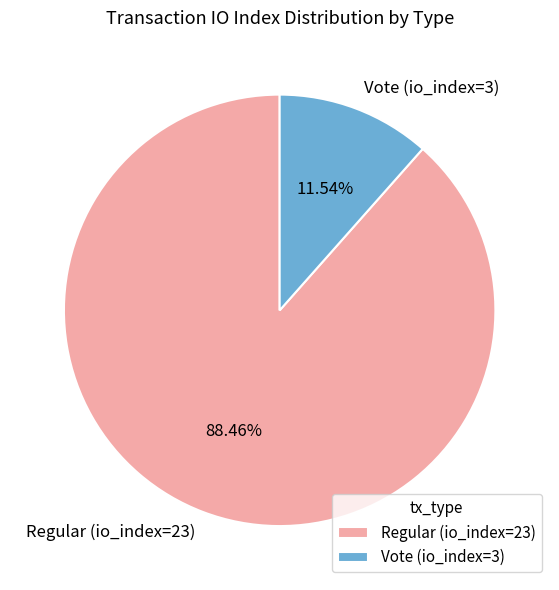

Which slice is the largest?

Regular (io_index=23)